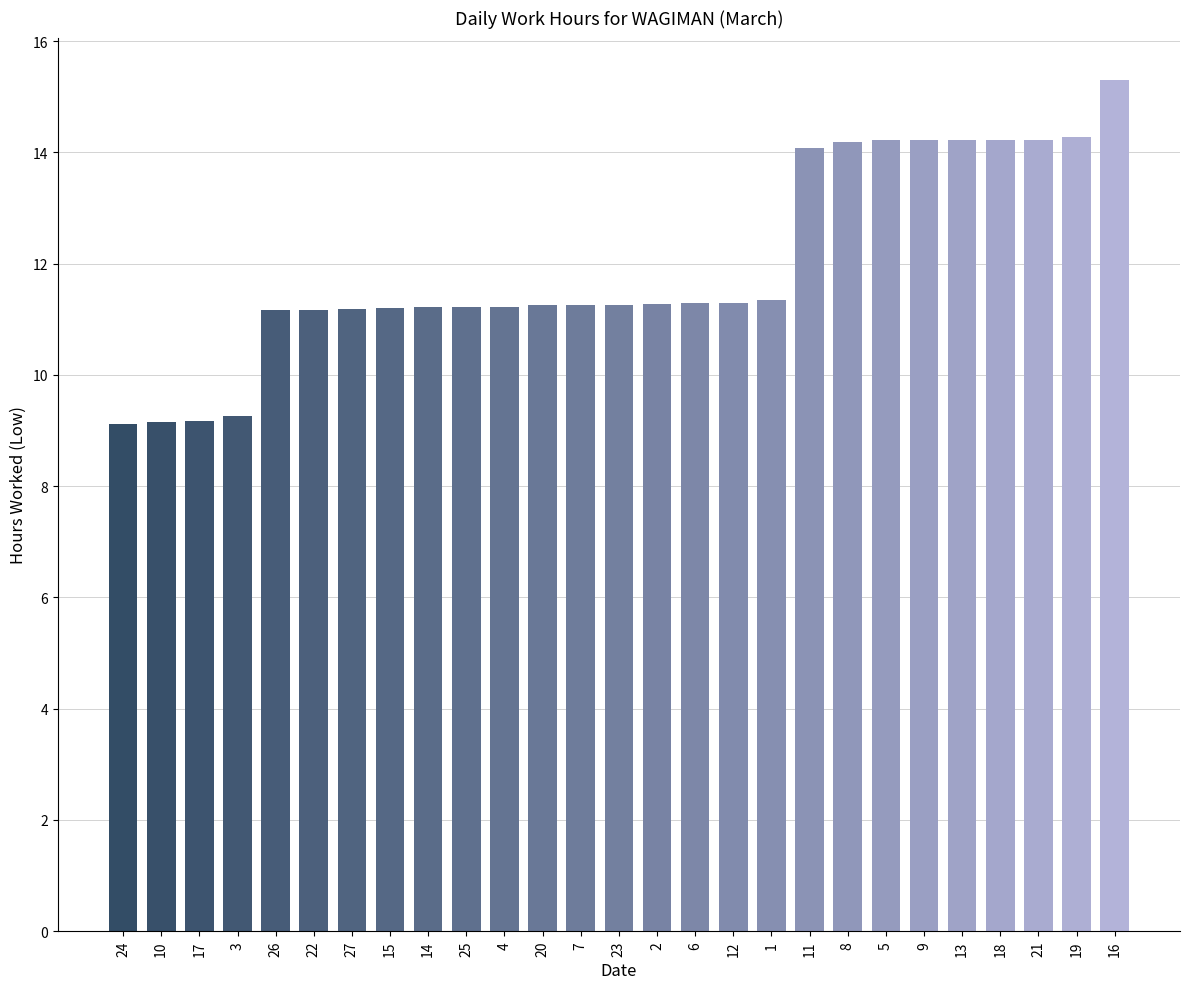

What is the label of the 25th bar from the left?

21